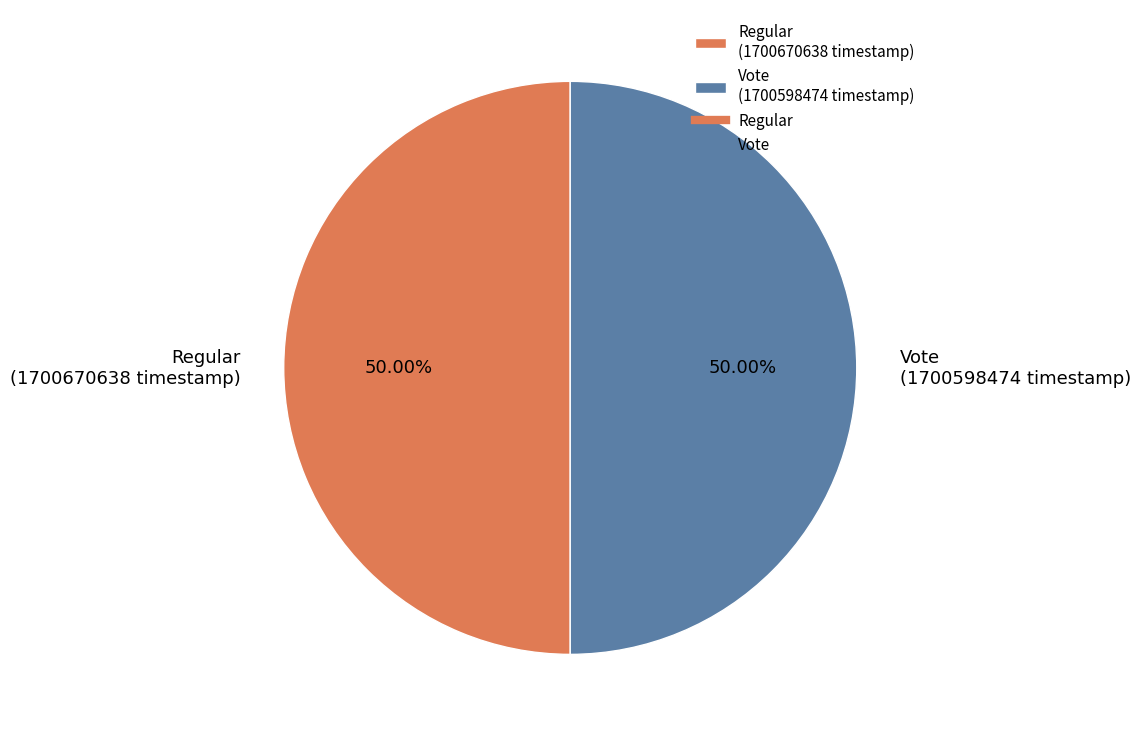

What is the ratio of the value at Regular (1700670638 timestamp) to the value at Vote (1700598474 timestamp)?

1.0